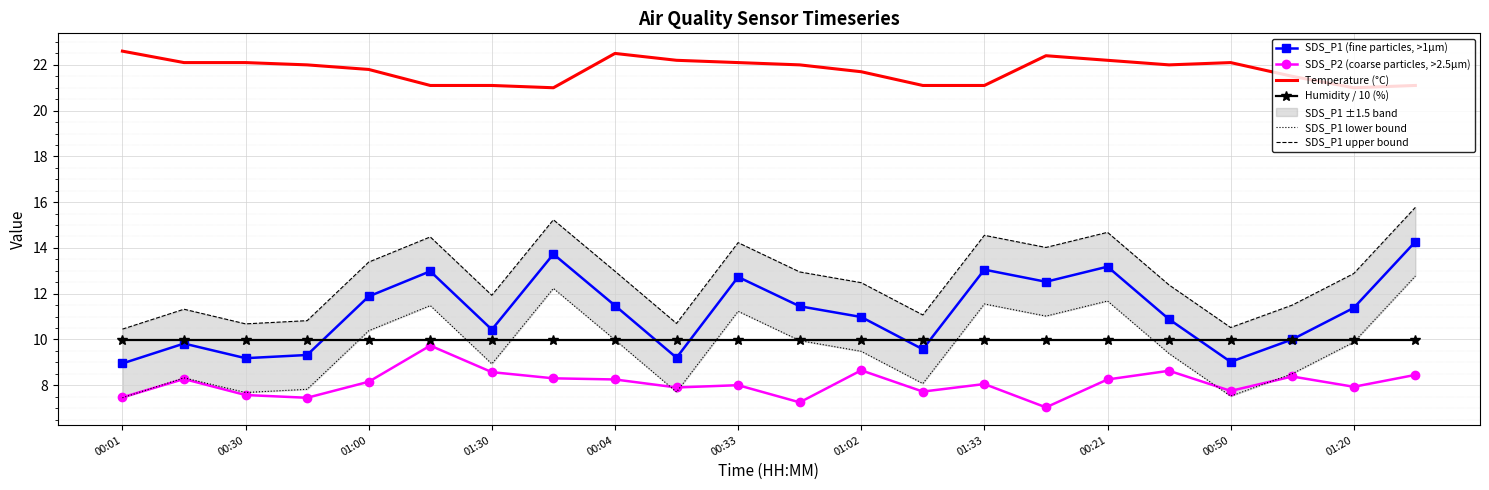

True or false: Temperature (°C) and SDS_P1 (fine particles, >1µm) intersect in this chart.

False